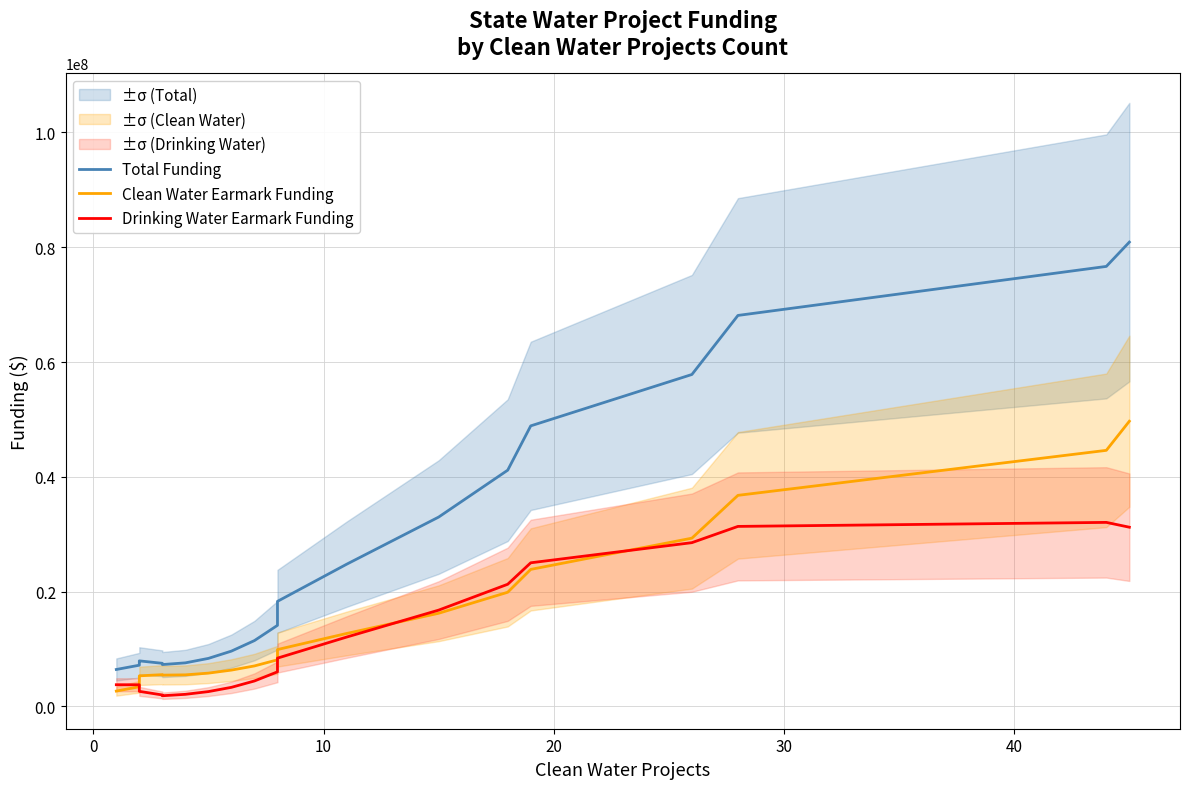

How many values in the Drinking Water Earmark Funding series exceed 6009556?

10